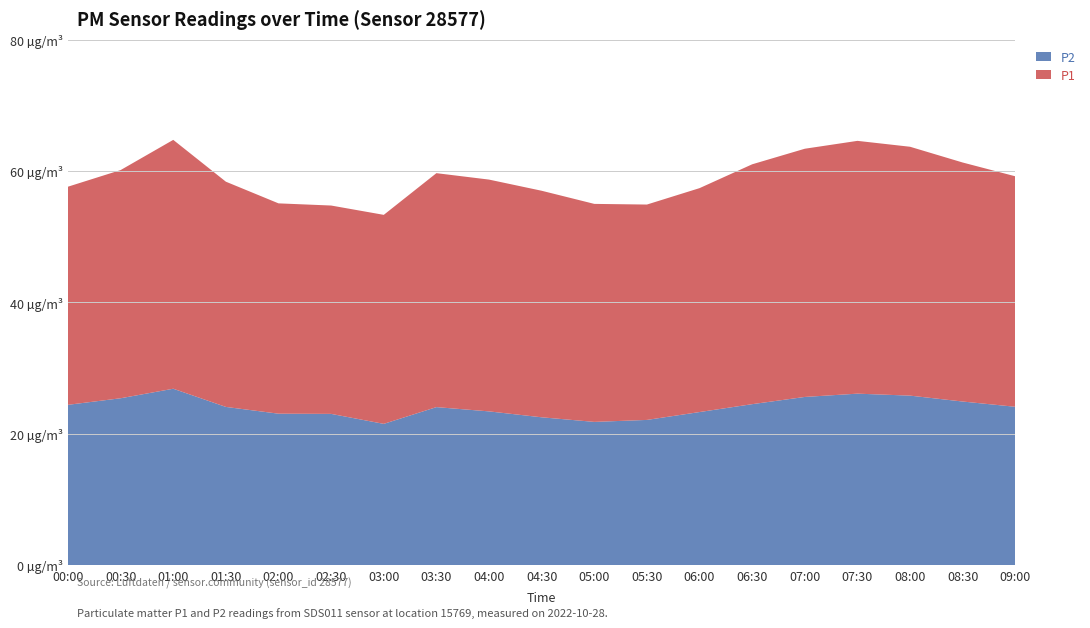

Reading right to left, transcribe all the data shown in this chart.

P2: 24.1	24.9	25.8	26.1	25.6	24.5	23.3	22.1	21.8	22.5	23.4	24.1	21.5	23.0	23.1	24.1	26.9	25.4	24.4
P1: 35.1	36.4	37.9	38.5	37.8	36.5	34.1	32.8	33.2	34.5	35.3	35.6	31.8	31.7	32.0	34.3	37.9	34.8	33.2